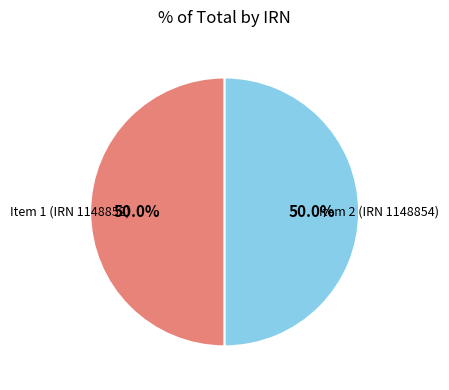

What percentage is NOT represented by Item 1 (IRN 1148852)?

50.0%